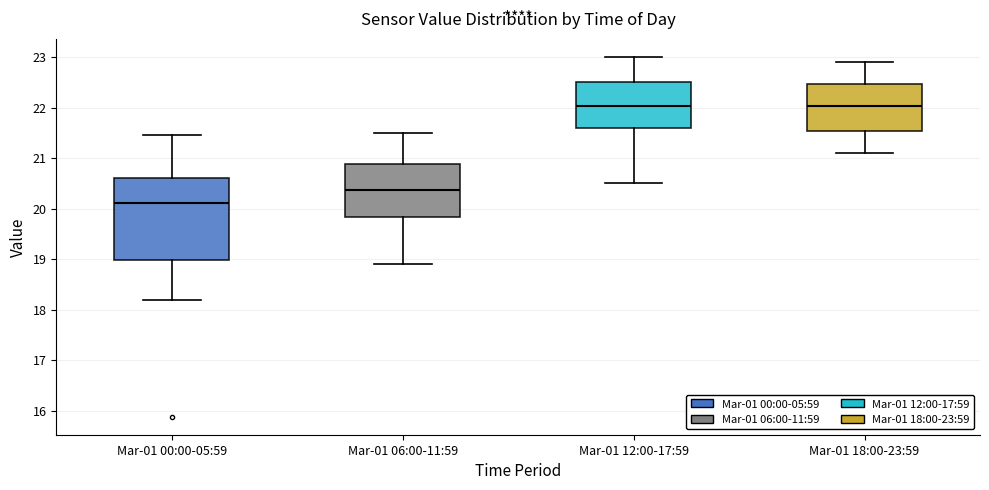

Reading left to right, transcribe this box plot: for each box, give where its median line is, the range the box spans, and where its two whiskers end, as read against the y-axis. The values are not printed on the chart, so give them approximately, as read against the axis.

Mar-01 00:00-05:59: median 20.1, box 19.0 to 20.6, whiskers 18.2 to 21.5
Mar-01 06:00-11:59: median 20.4, box 19.8 to 20.9, whiskers 18.9 to 21.5
Mar-01 12:00-17:59: median 22.0, box 21.6 to 22.5, whiskers 20.5 to 23.0
Mar-01 18:00-23:59: median 22.0, box 21.5 to 22.5, whiskers 21.1 to 22.9